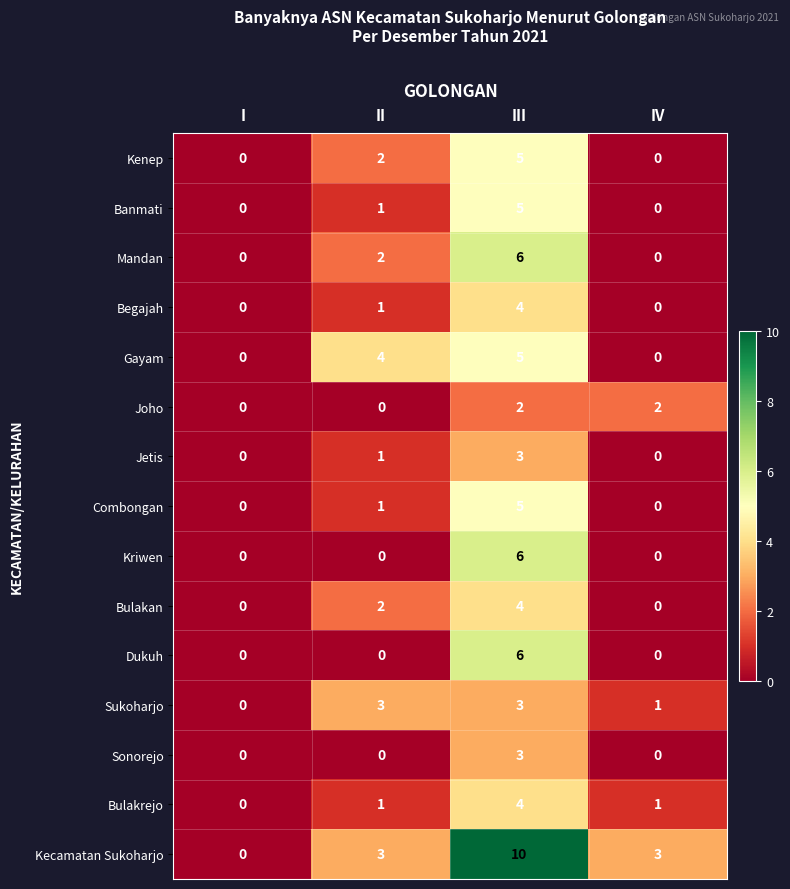

What is the sum of the Combongan values at III and II?

6